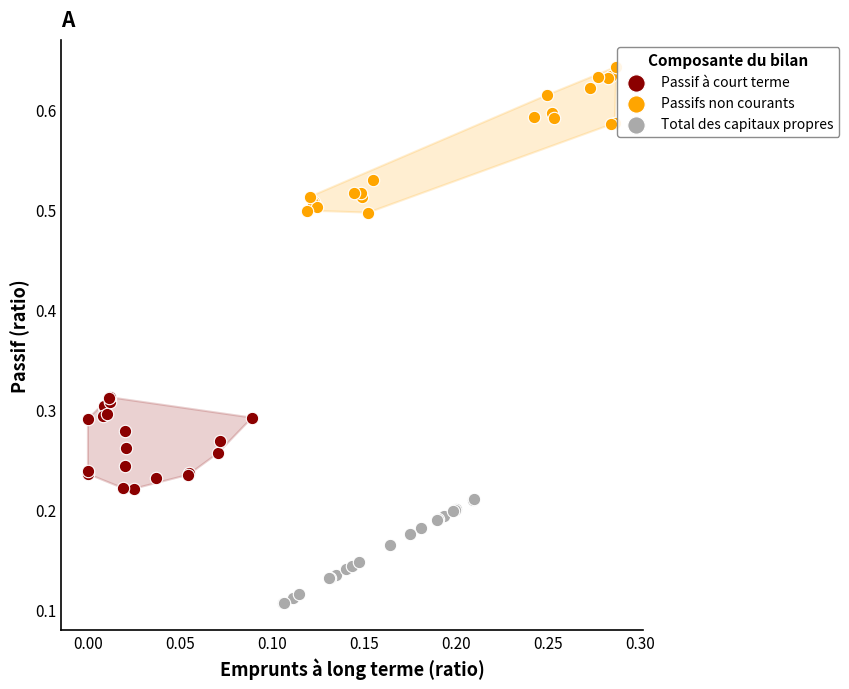

Which series reaches the maximum Y coordinate?

Passifs non courants